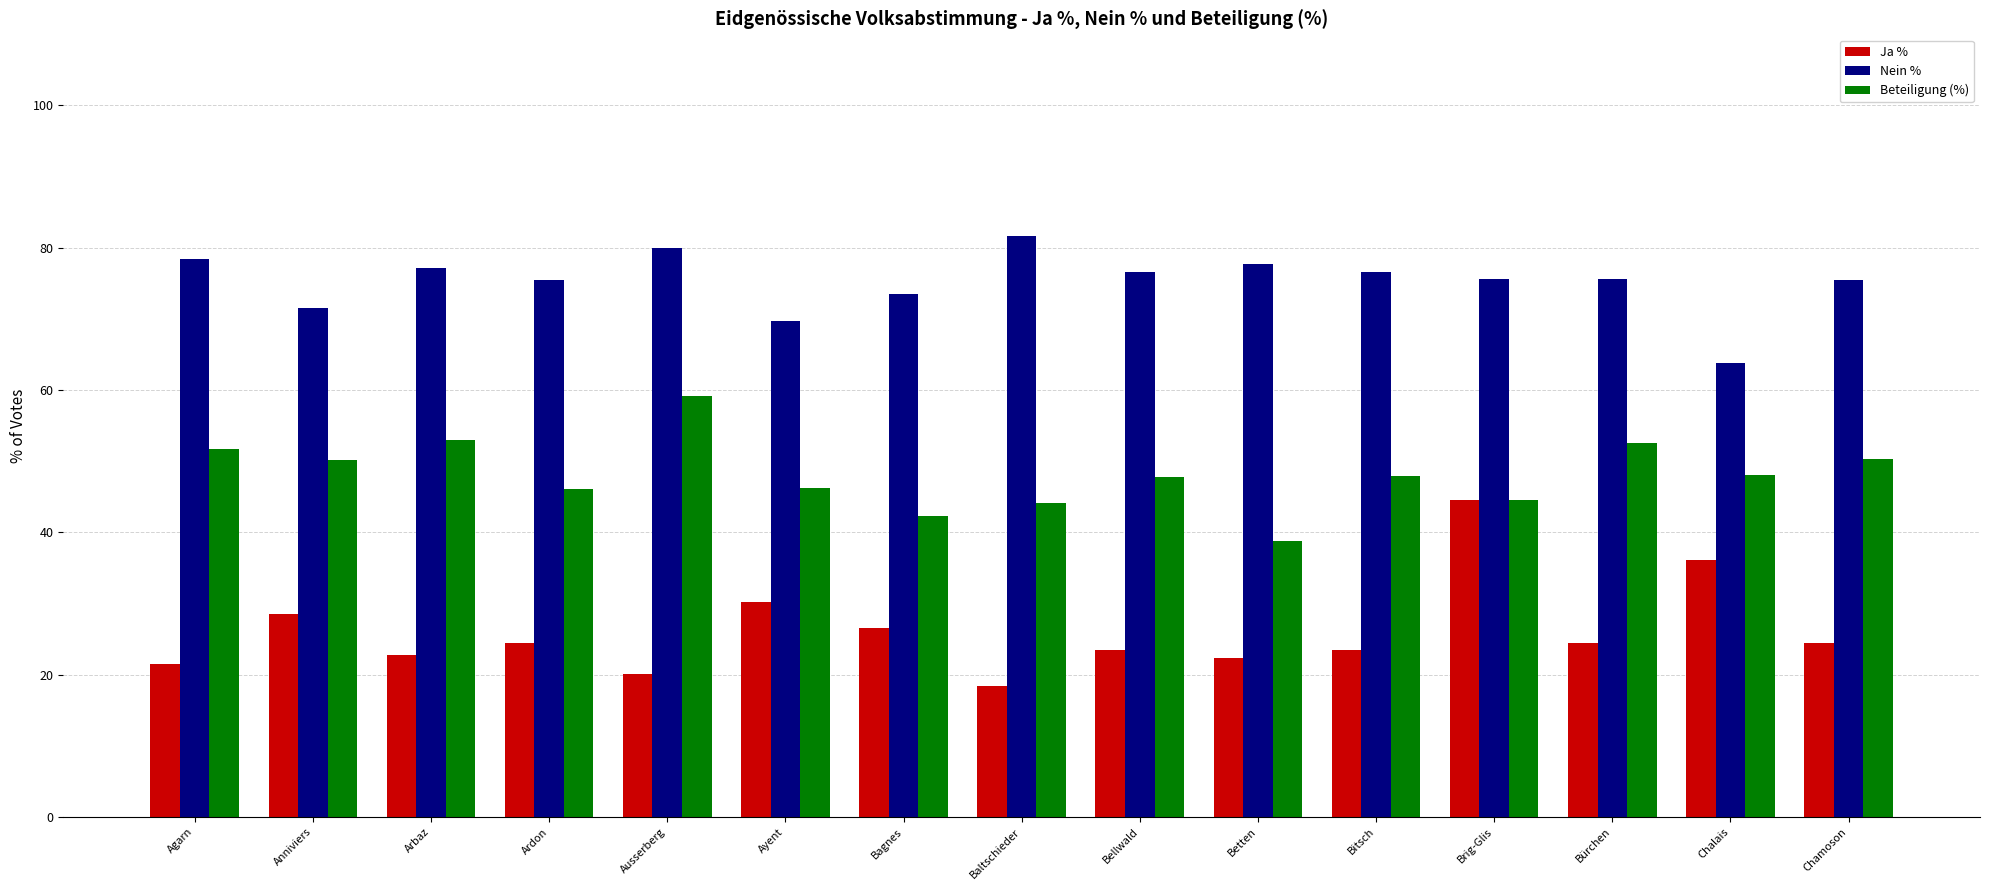

Between Bellwald and Bürchen, which series saw the biggest shift?

Beteiligung (%)